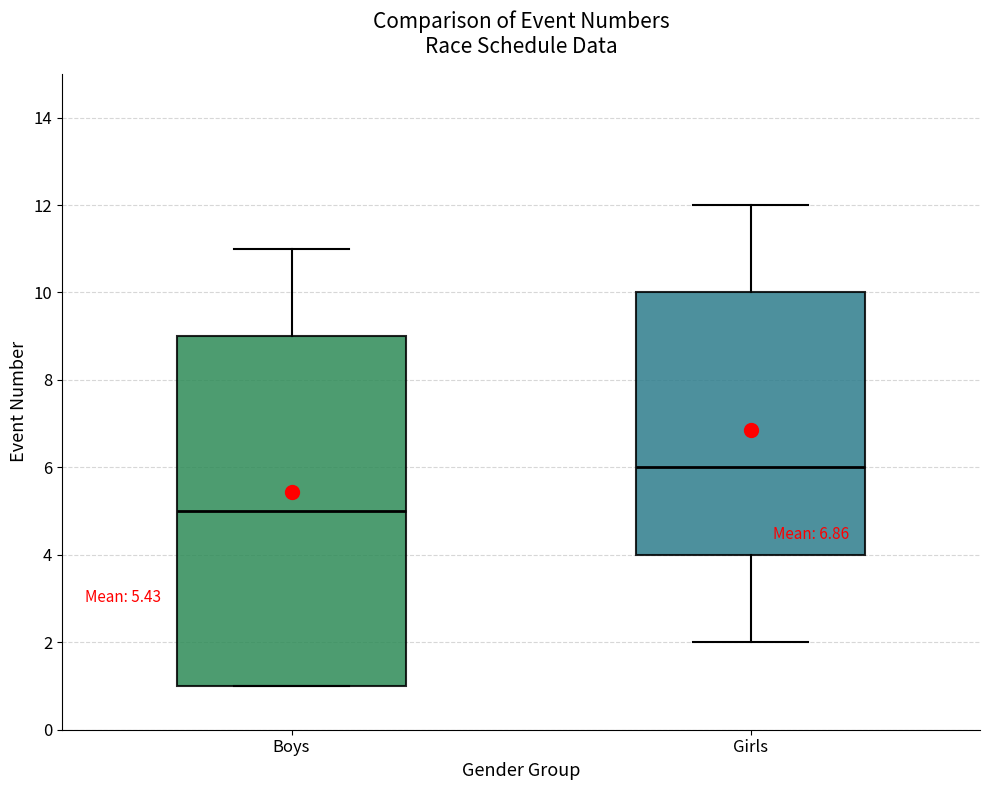

Reading left to right, read every box against the y-axis: the position of its median line, the range the box covers, and the ends of its whiskers. The values are not printed on the chart, so give them approximately, as read against the axis.

Boys: median 5, box 1 to 9, whiskers 1 to 11
Girls: median 6, box 4 to 10, whiskers 2 to 12